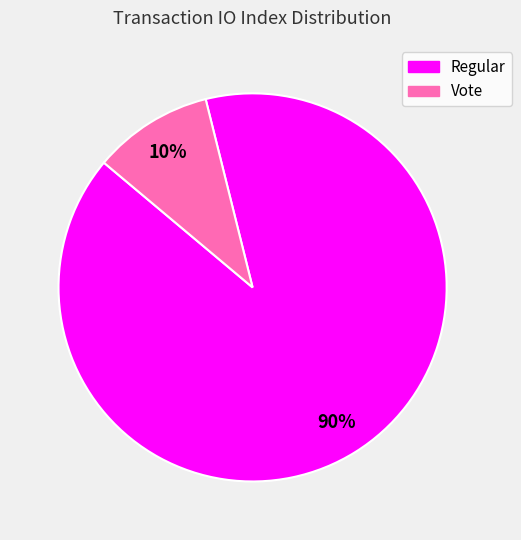

Is it true that Vote is 1% of the pie?

False